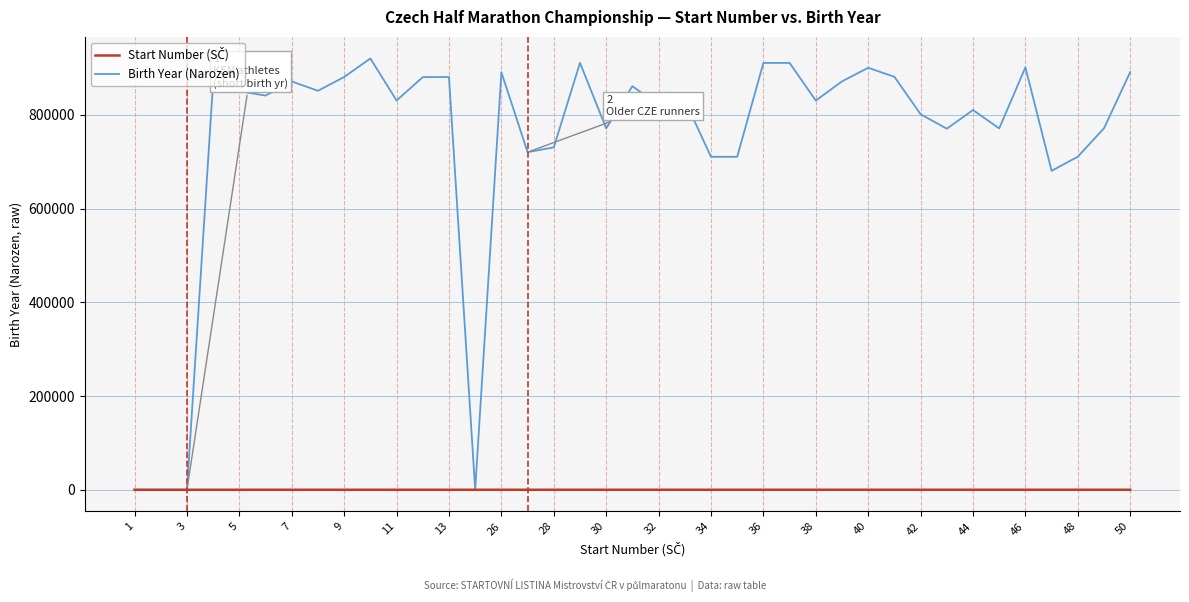

Which series has the largest range (max minus min)?

Birth Year (Narozen)